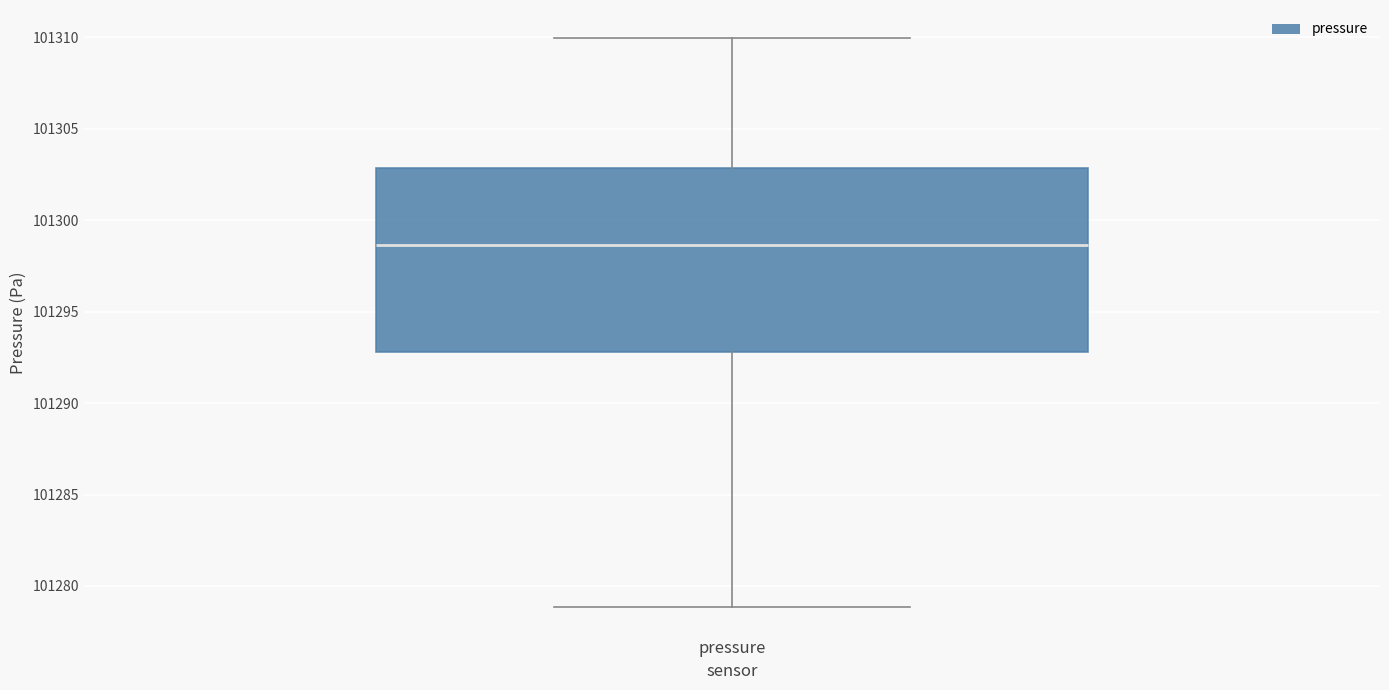

Transcribe this box plot: give where the median line is, the range the box spans, and where the two whiskers end, as read against the y-axis. The values are not printed on the chart, so give them approximately, as read against the axis.

median 101298.5, box 101293.0 to 101303.0, whiskers 101279.0 to 101310.0